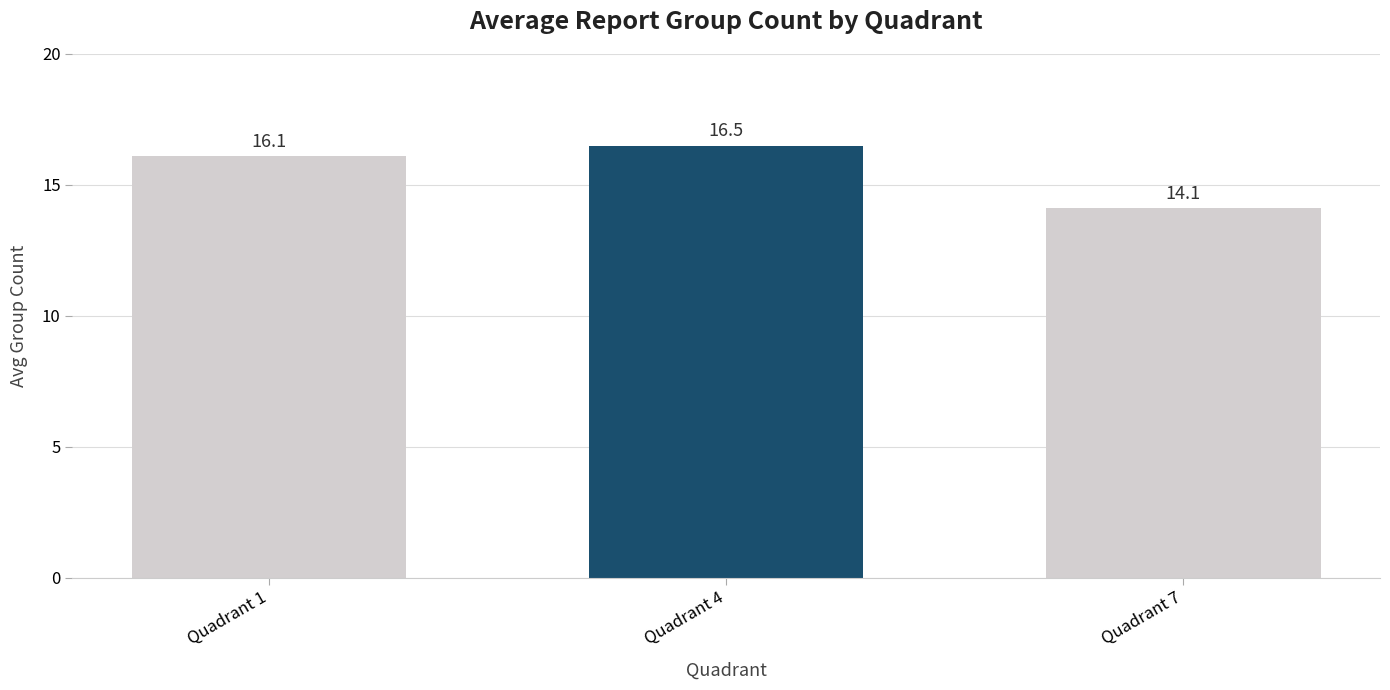

What is the value of the 2nd bar from the left?

16.5